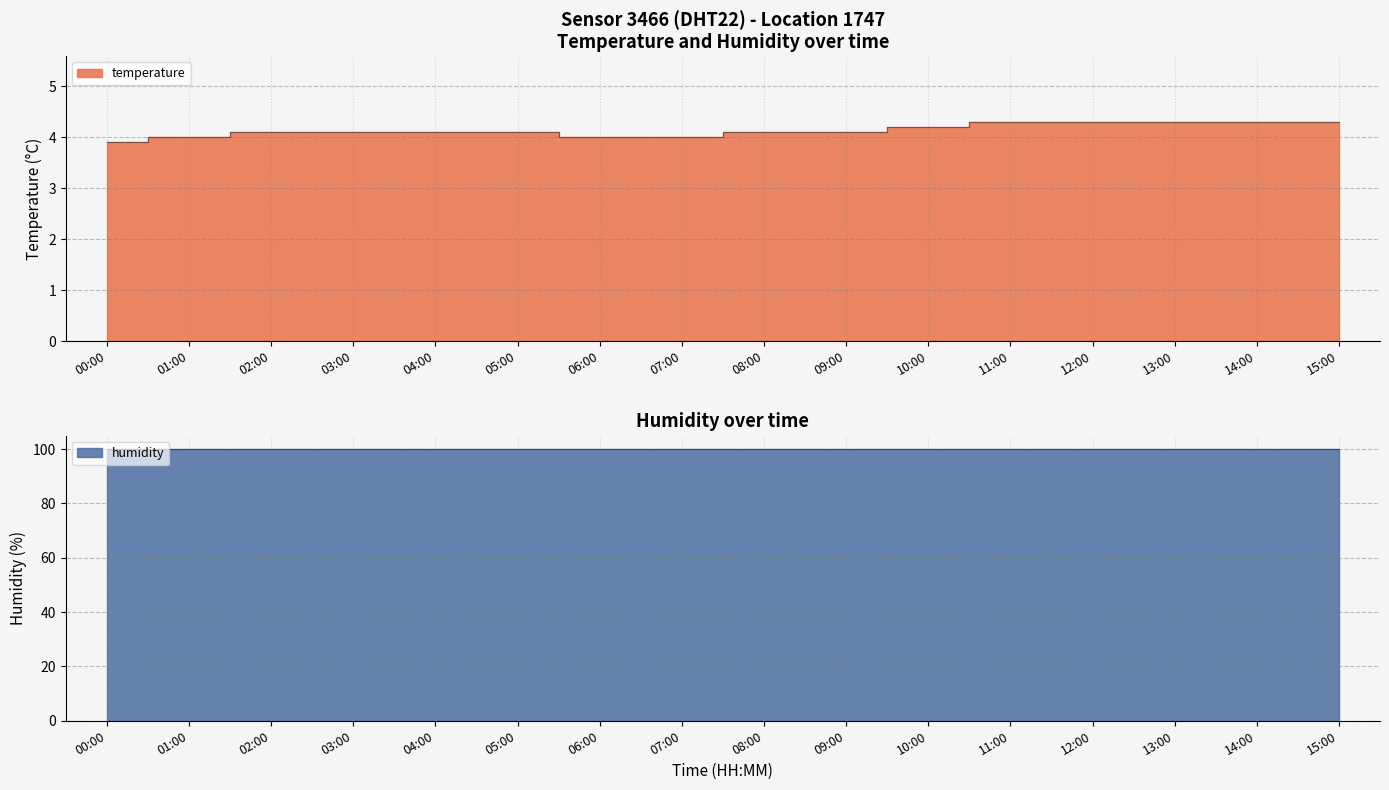

What is the difference between the second highest and minimum values?

0.4